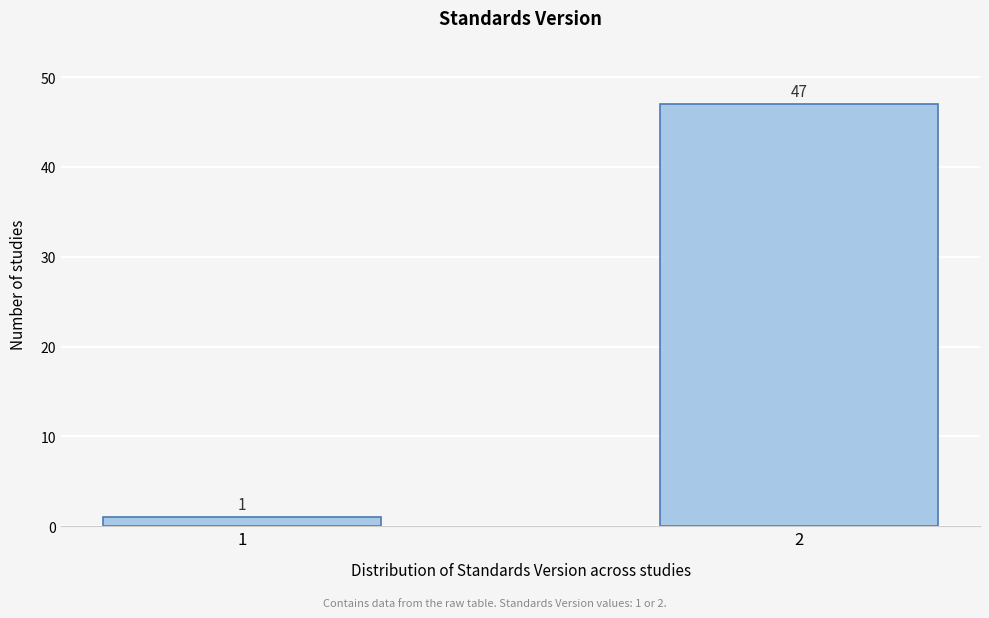

Reading right to left, list all the values displayed in this chart.

47	1